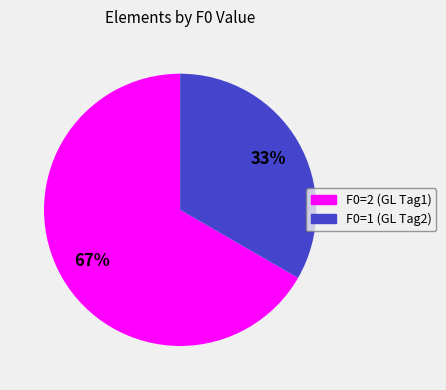

Is there a majority slice in this chart?

Yes